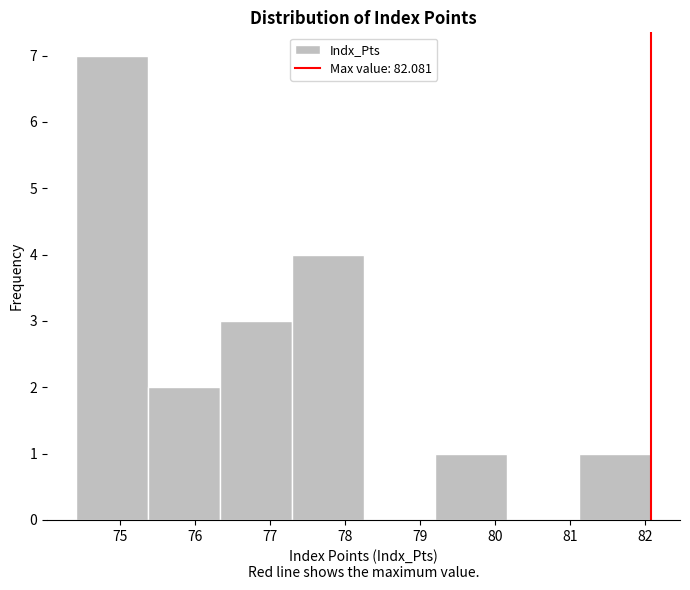

Reading left to right, transcribe this chart: for each bar, give the range it covers on the x-axis and its height. Neither the bar edges nor the heights are printed on the chart, so give them approximately, as read against the axes.

74.4 to 75.4: 7
75.4 to 76.3: 2
76.3 to 77.3: 3
77.3 to 78.2: 4
78.2 to 79.2: 0
79.2 to 80.2: 1
80.2 to 81.1: 0
81.1 to 82.1: 1